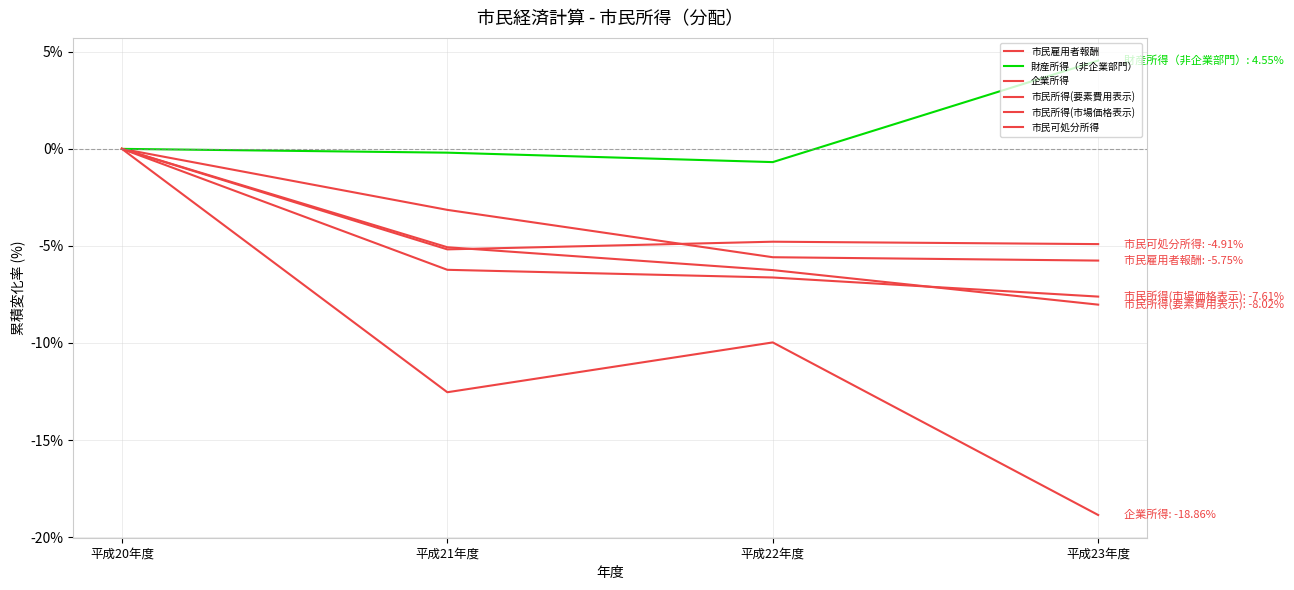

At which category does 市民可処分所得 reach its first local peak?

平成22年度